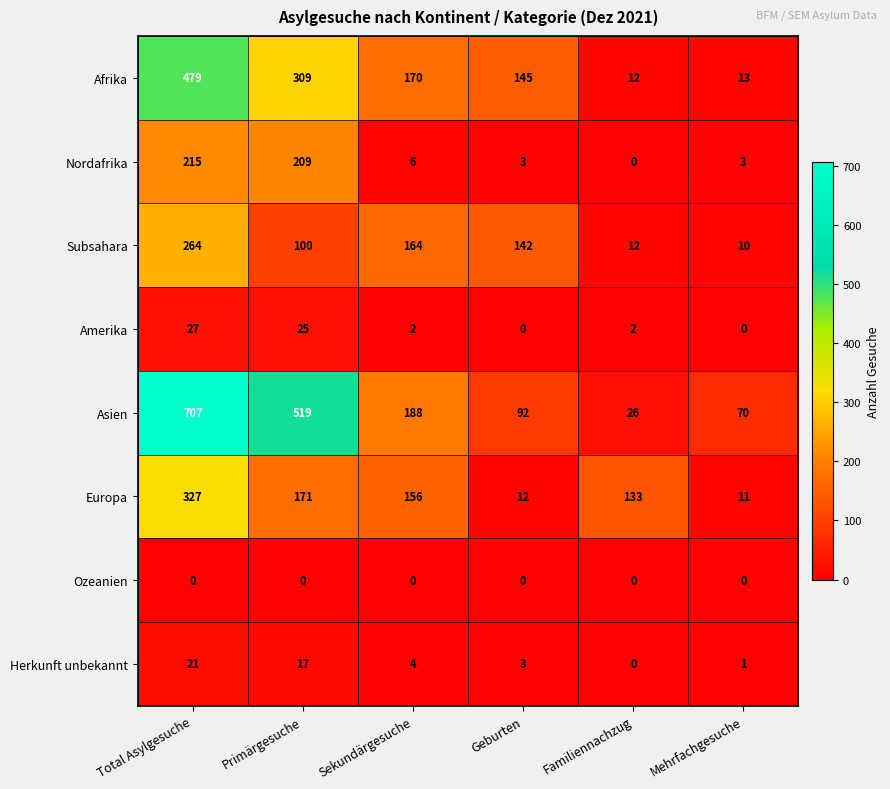

What is the maximum value shown in the chart?

707